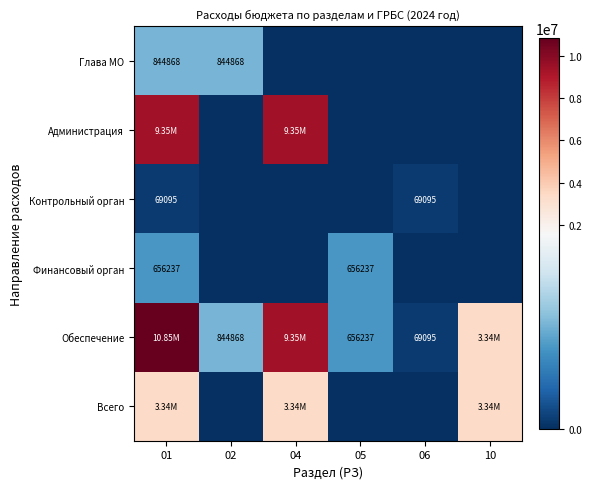

At how many categories does at least one series exceed 3418935?

2